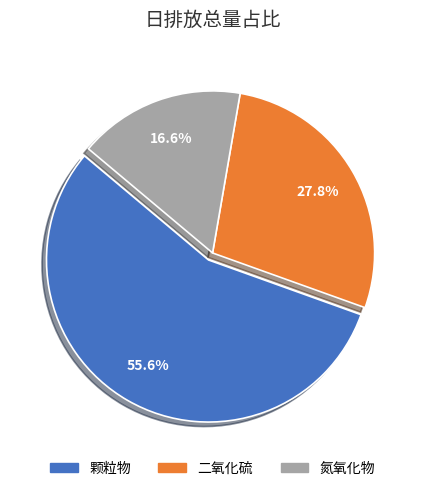

Which has a higher value, 颗粒物 or 氮氧化物?

颗粒物